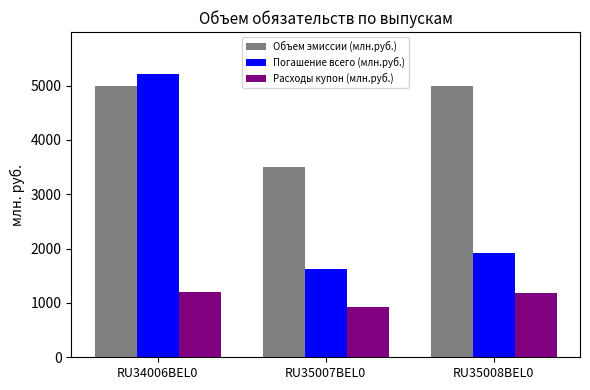

Which category has the lowest value in the Объем эмиссии (млн.руб.) series?

RU35007BEL0